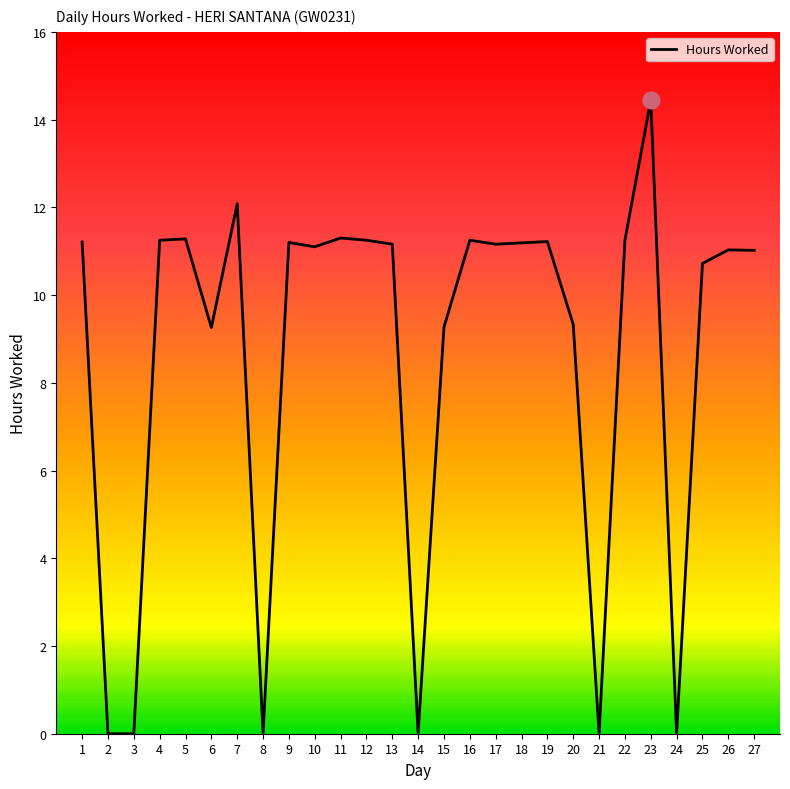

What is the difference between the values at 19 and 24?

11.2